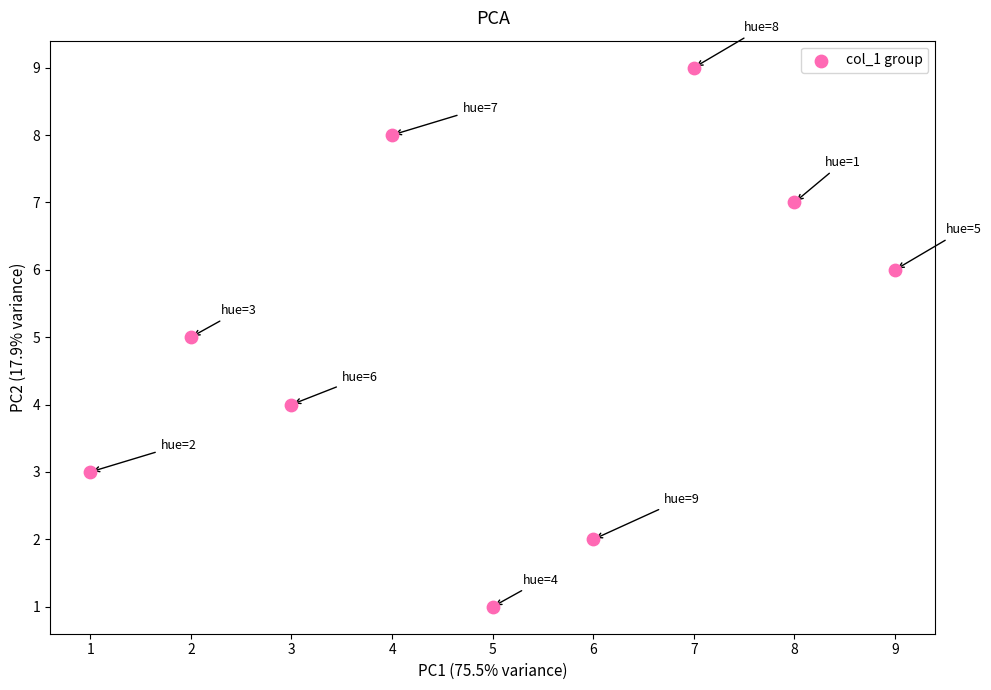

What is the range of Y values (max minus min)?

8